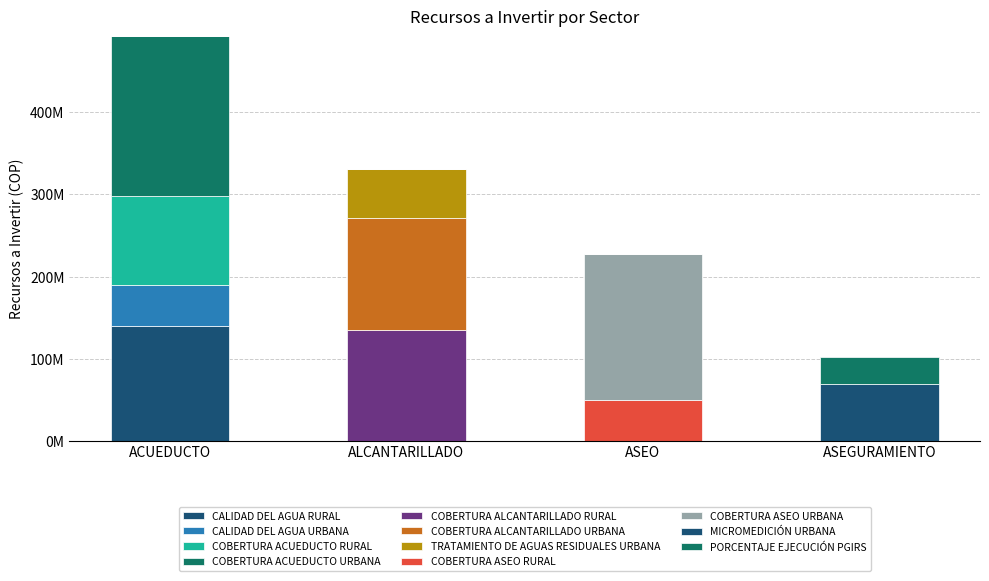

Which series has the widest spread of values?

ACUEDUCTO